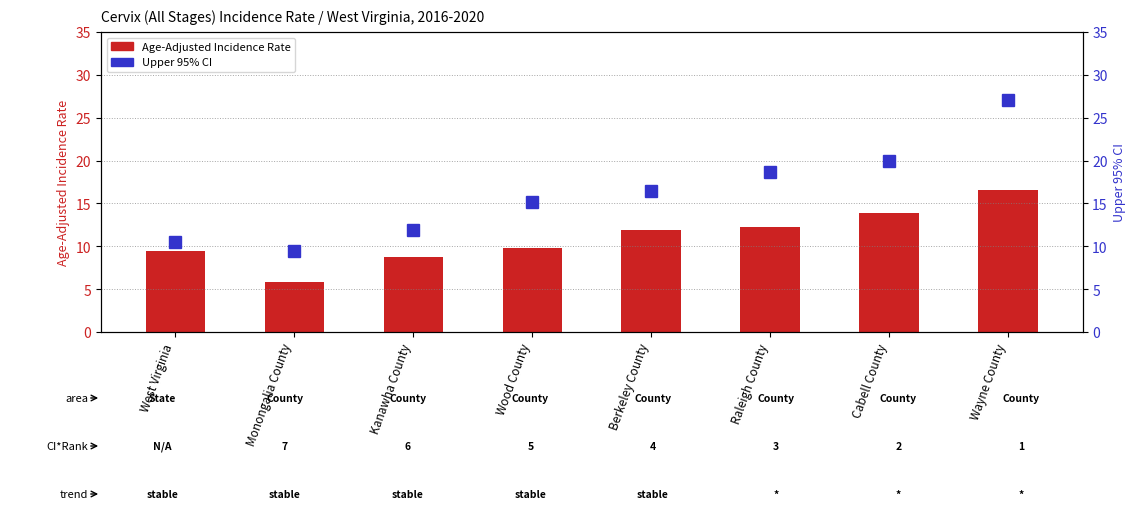

True or false: Upper 95% CI has a value of 27.1 at Wayne County.

True